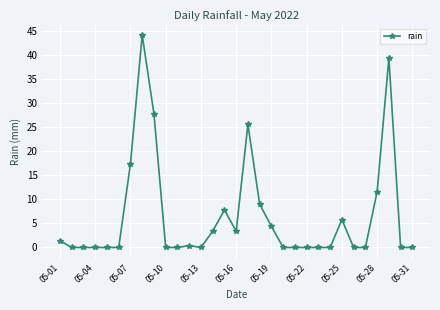

What is the average value?

6.5